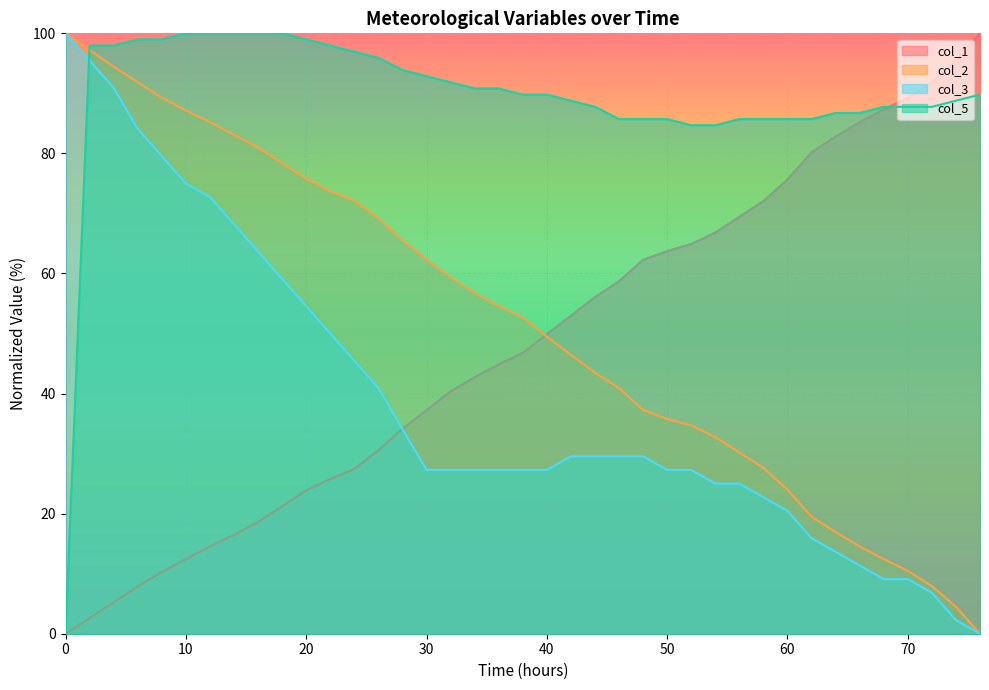

How many data points in col_2 are less than 52?

19